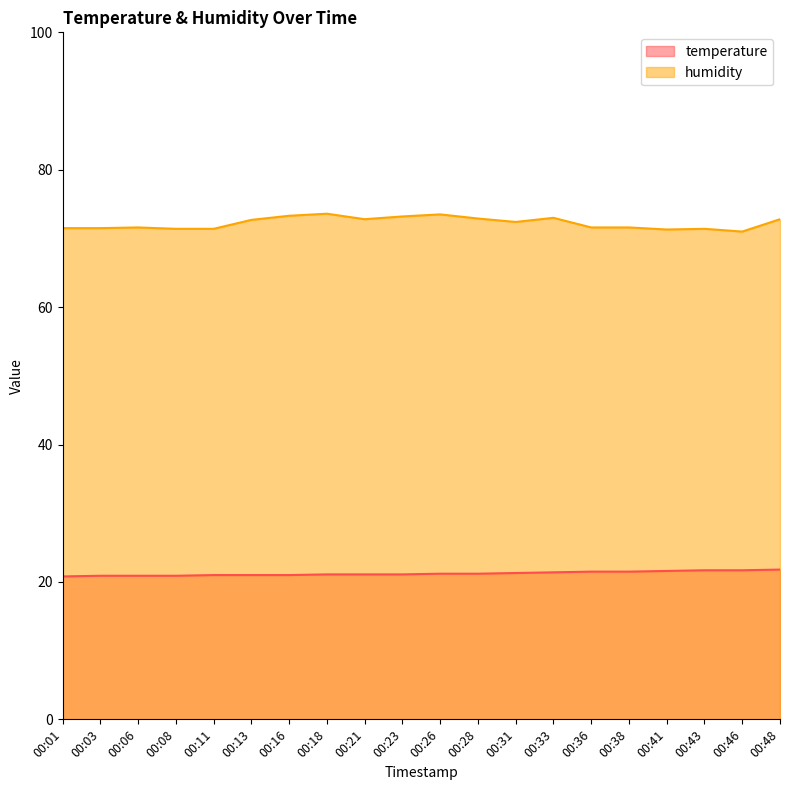

Reading left to right, extract all data points from this chart.

temperature: 00:01=20.8	00:03=20.9	00:06=20.9	00:08=20.9	00:11=21.0	00:13=21.0	00:16=21.0	00:18=21.1	00:21=21.1	00:23=21.1	00:26=21.2	00:28=21.2	00:31=21.3	00:33=21.4	00:36=21.5	00:38=21.5	00:41=21.6	00:43=21.7	00:46=21.7	00:48=21.8
humidity: 00:01=71.5	00:03=71.5	00:06=71.6	00:08=71.4	00:11=71.4	00:13=72.7	00:16=73.3	00:18=73.6	00:21=72.8	00:23=73.2	00:26=73.5	00:28=72.9	00:31=72.4	00:33=73.0	00:36=71.6	00:38=71.6	00:41=71.3	00:43=71.4	00:46=71.0	00:48=72.8